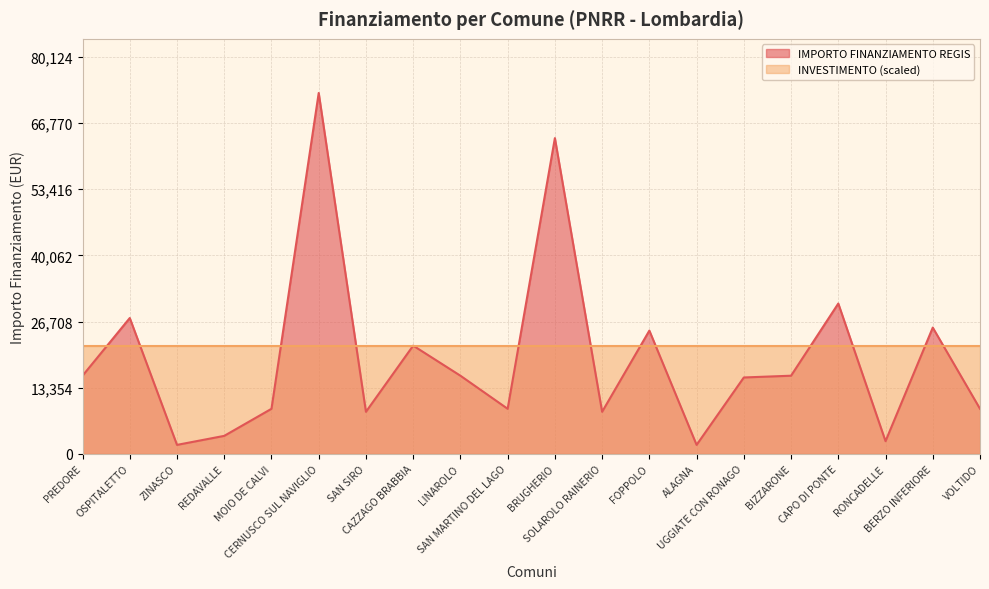

Reading left to right, list all the values displayed in this chart.

15782	27424	1821	3642	9105	72840	8498	21852	15782	9105	63735	8498	24887	1821	15426	15782	30350	2571	25494	9105